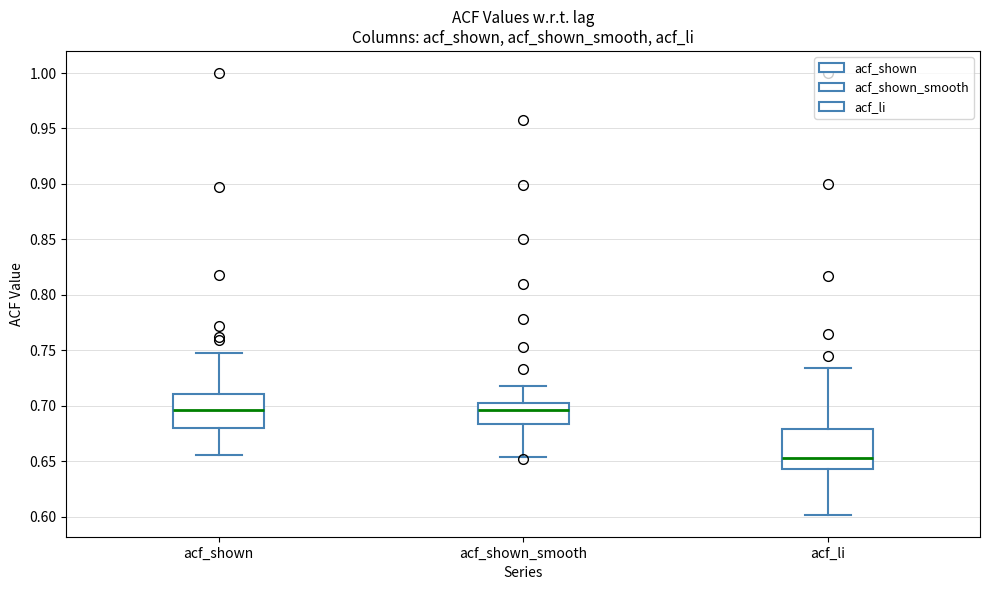

Which box is the tallest, from its lower edge to its upper edge?

acf_li